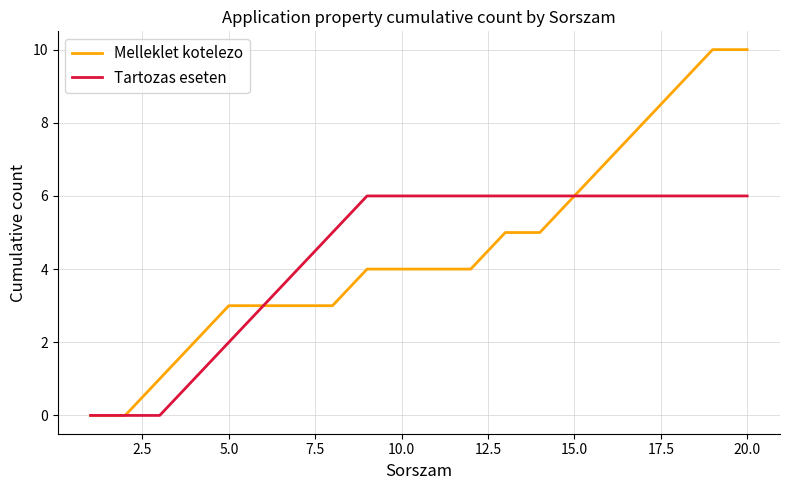

What is the greatest value displayed?

10